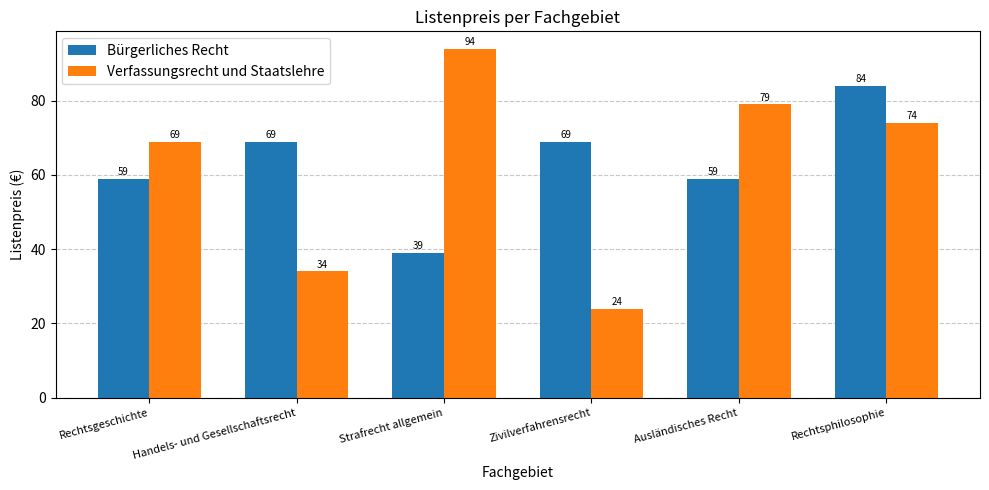

Rank the categories by Verfassungsrecht und Staatslehre value from lowest to highest.

Zivilverfahrensrecht, Handels- und Gesellschaftsrecht, Rechtsgeschichte, Rechtsphilosophie, Ausländisches Recht, Strafrecht allgemein